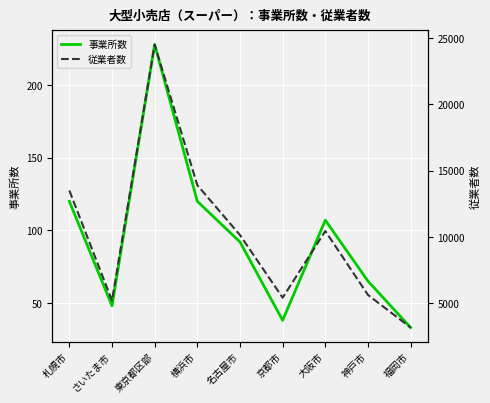

At which label does 従業者数 first exceed 10153?

札幌市